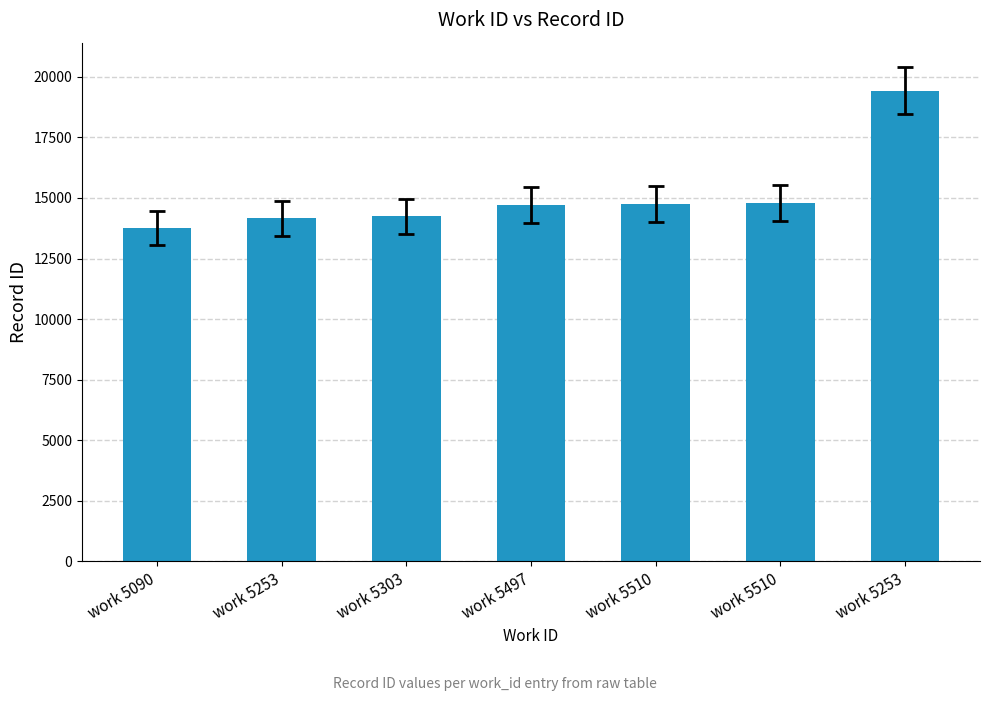

How many data points does each series have?

7